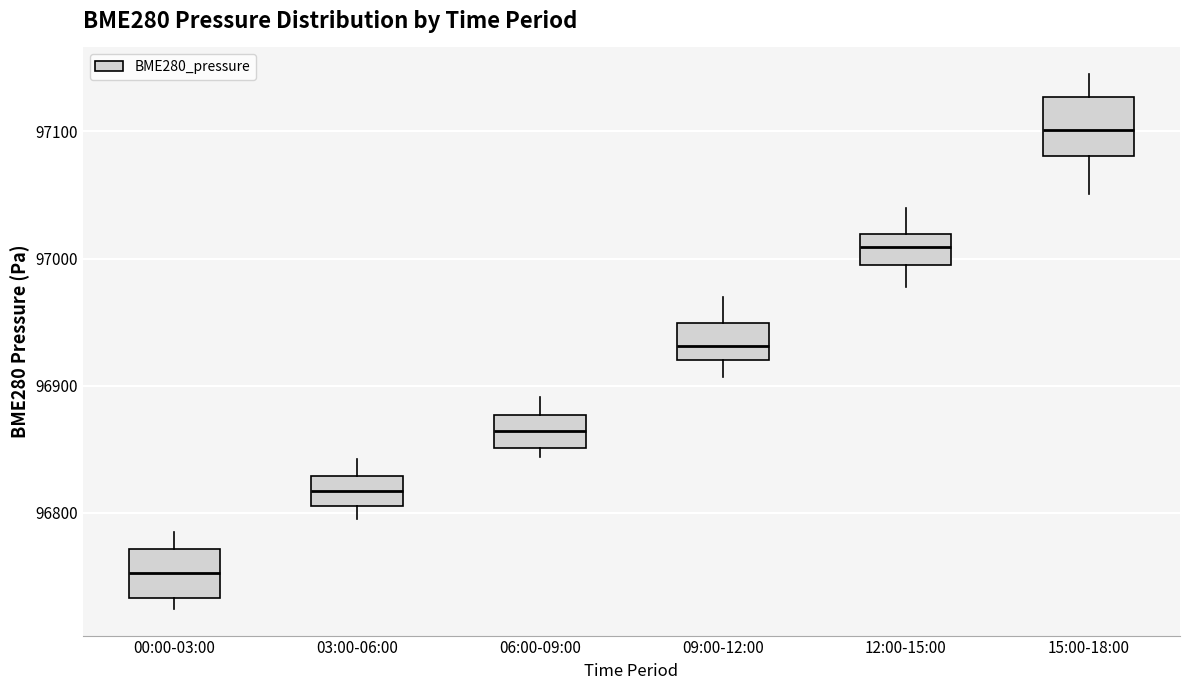

Reading left to right, read every box against the y-axis: the position of its median line, the range the box covers, and the ends of its whiskers. The values are not printed on the chart, so give them approximately, as read against the axis.

00:00-03:00: median 96750, box 96730 to 96770, whiskers 96720 to 96780
03:00-06:00: median 96820, box 96810 to 96830, whiskers 96800 to 96840
06:00-09:00: median 96860, box 96850 to 96880, whiskers 96840 to 96890
09:00-12:00: median 96930, box 96920 to 96950, whiskers 96910 to 96970
12:00-15:00: median 97010, box 97000 to 97020, whiskers 96980 to 97040
15:00-18:00: median 97100, box 97080 to 97130, whiskers 97050 to 97150